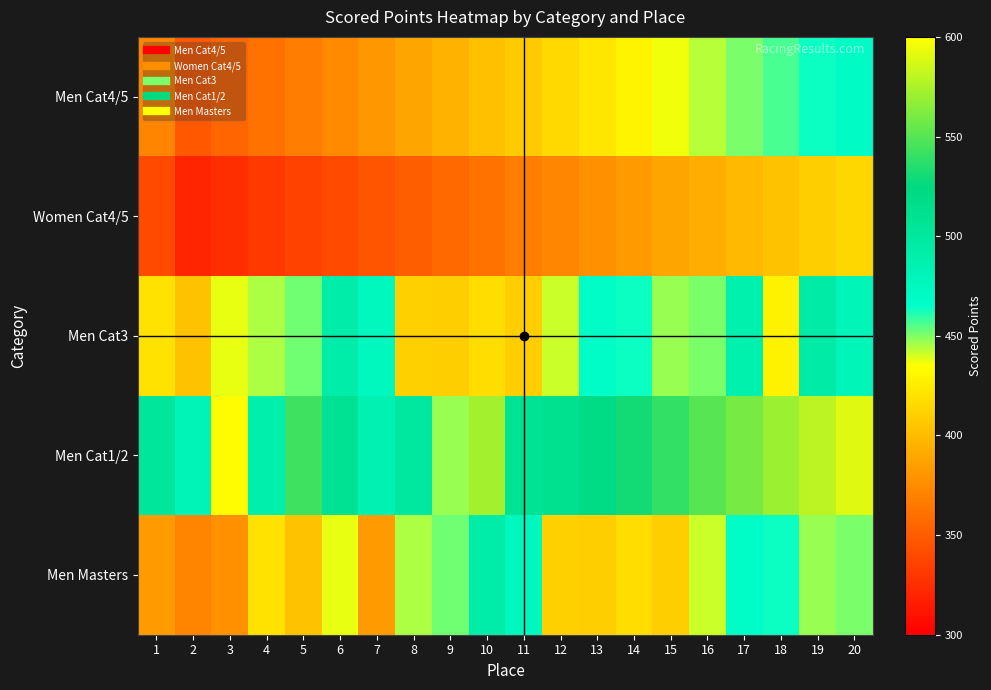

At which category is the sum across all series the highest?

20